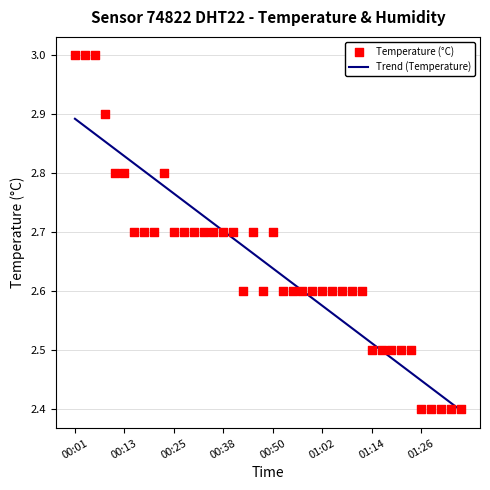

Which has a higher value, 00:33 or 01:21?

00:33